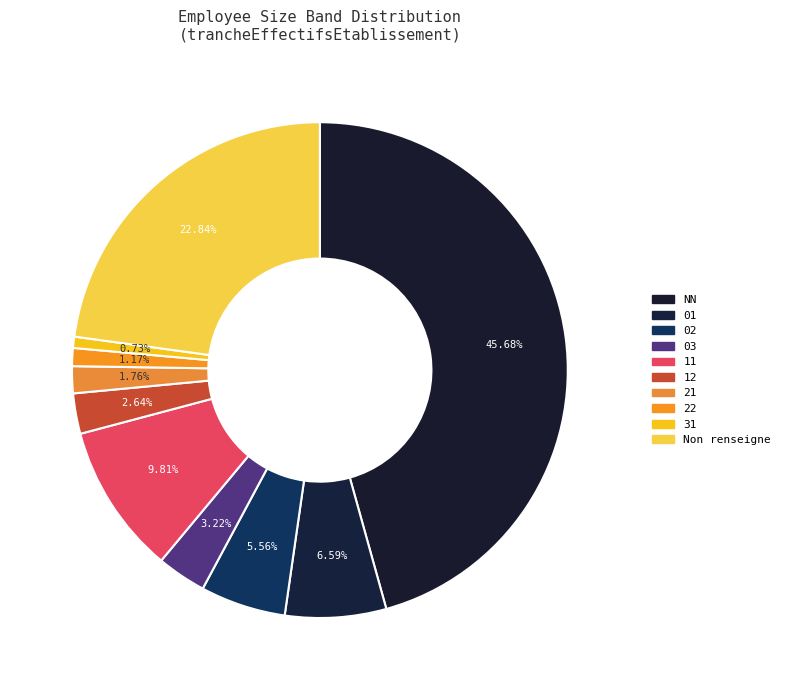

Which category has the biggest portion of the pie?

NN